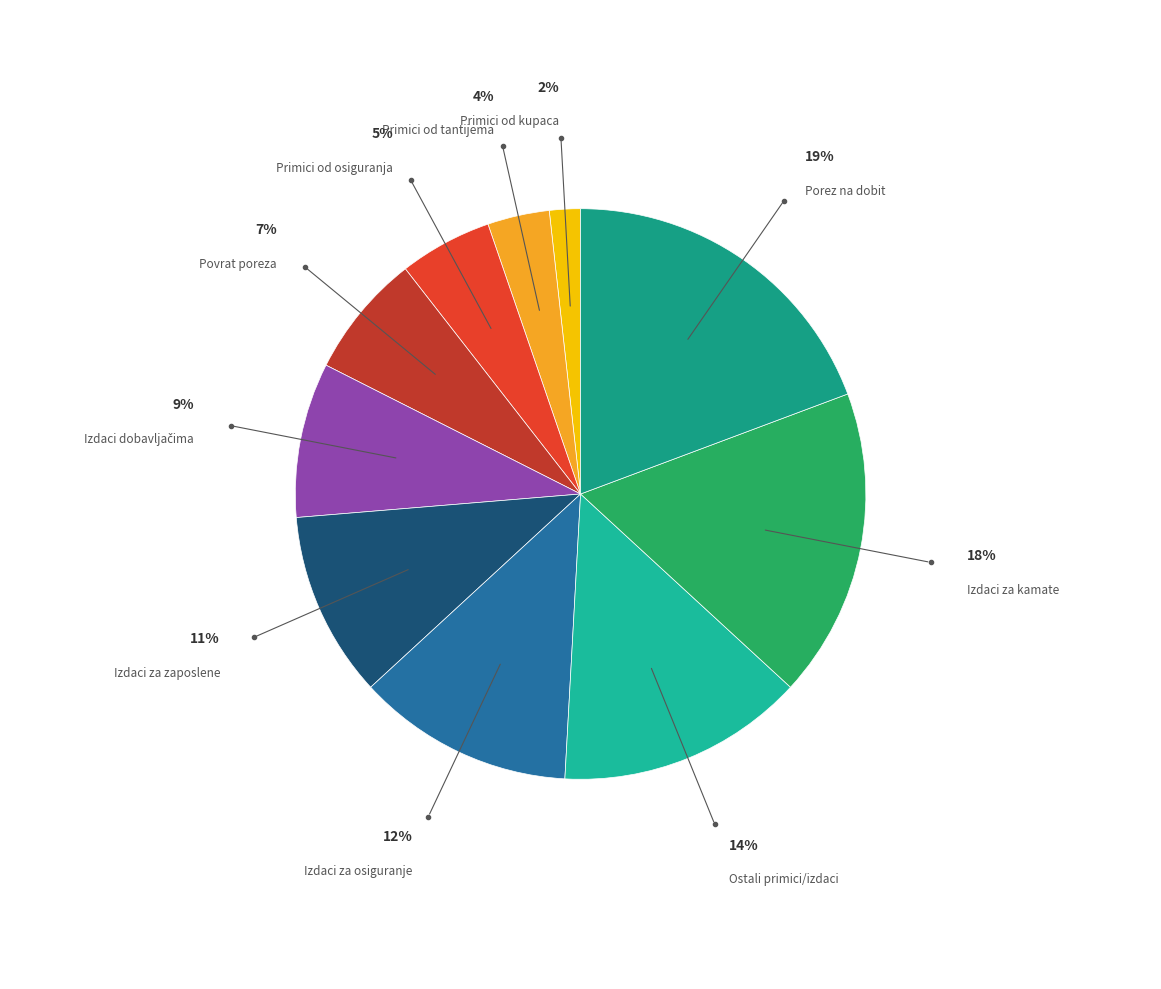

True or false: Primici od kupaca accounts for 2% of the total.

True